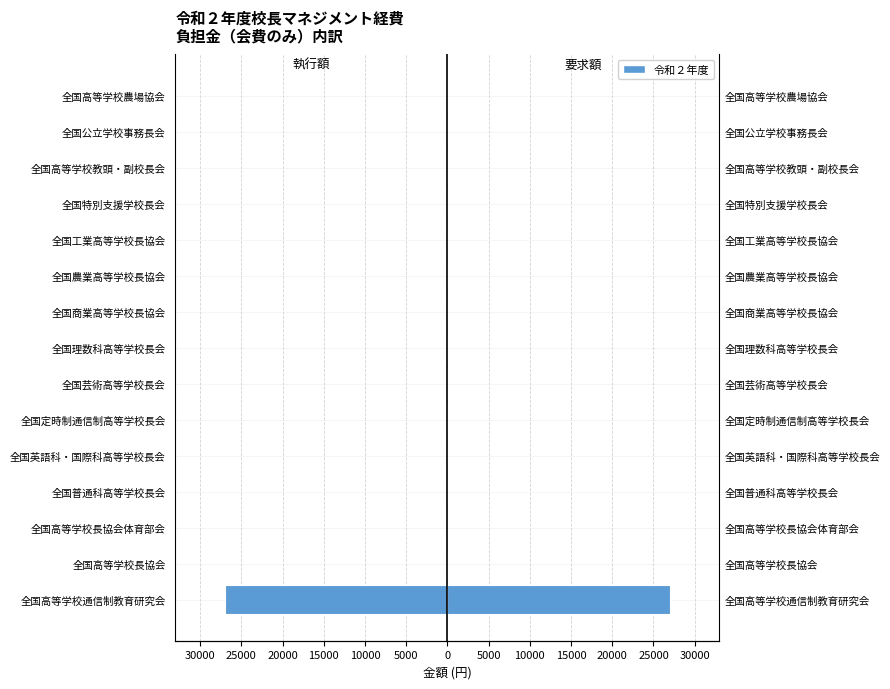

The 要求額 series shows 0 at 全国理数科高等学校長会. True or false?

True